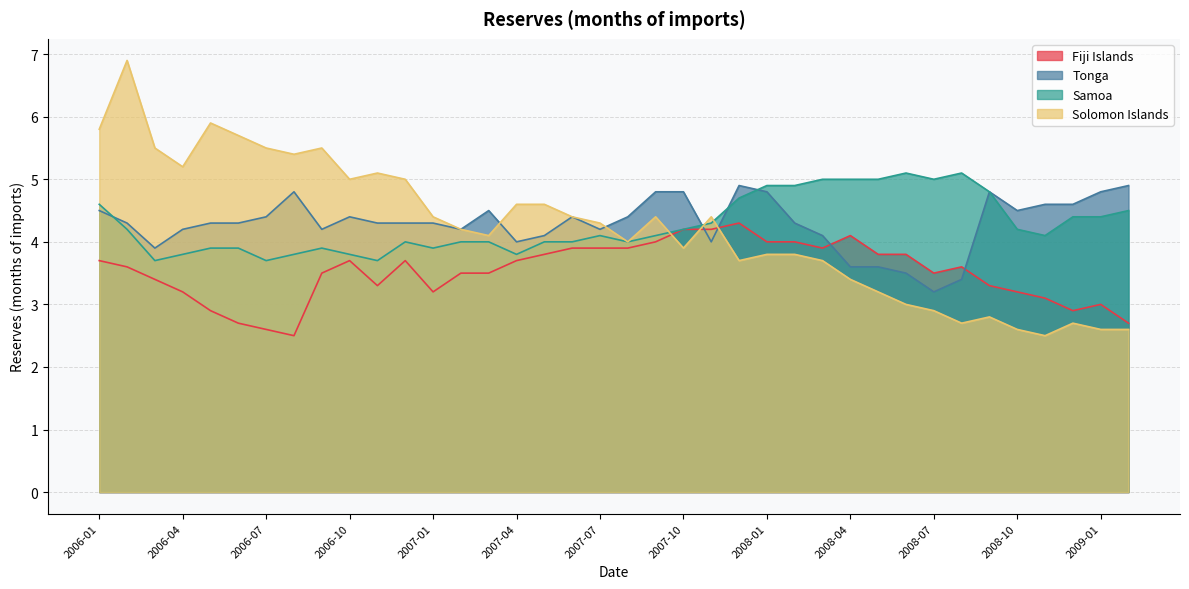

In Solomon Islands, how many points are higher than both neighbors (excluding endpoints)?

8